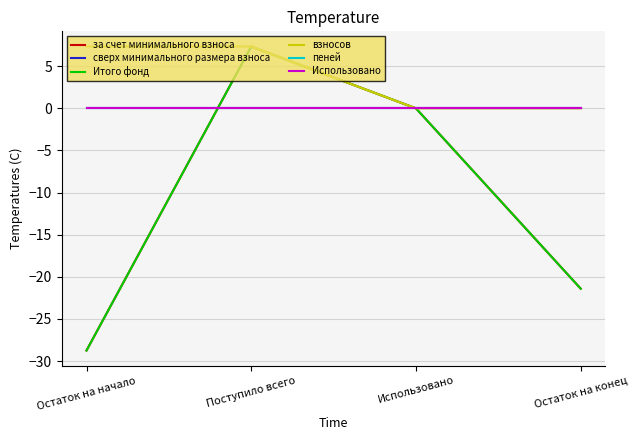

Reading left to right, what are all the values shown in this chart?

за счет минимального взноса: -28.7	7.3	0.0	-21.4
сверх минимального размера взноса: 0.0	0.0	0.0	0.0
Итого фонд: -28.7	7.3	0.0	-21.4
взносов: 7.3	7.3	0.0	0.0
пеней: 0.0	0.0	0.0	0.0
Использовано: 0.0	0.0	0.0	0.0